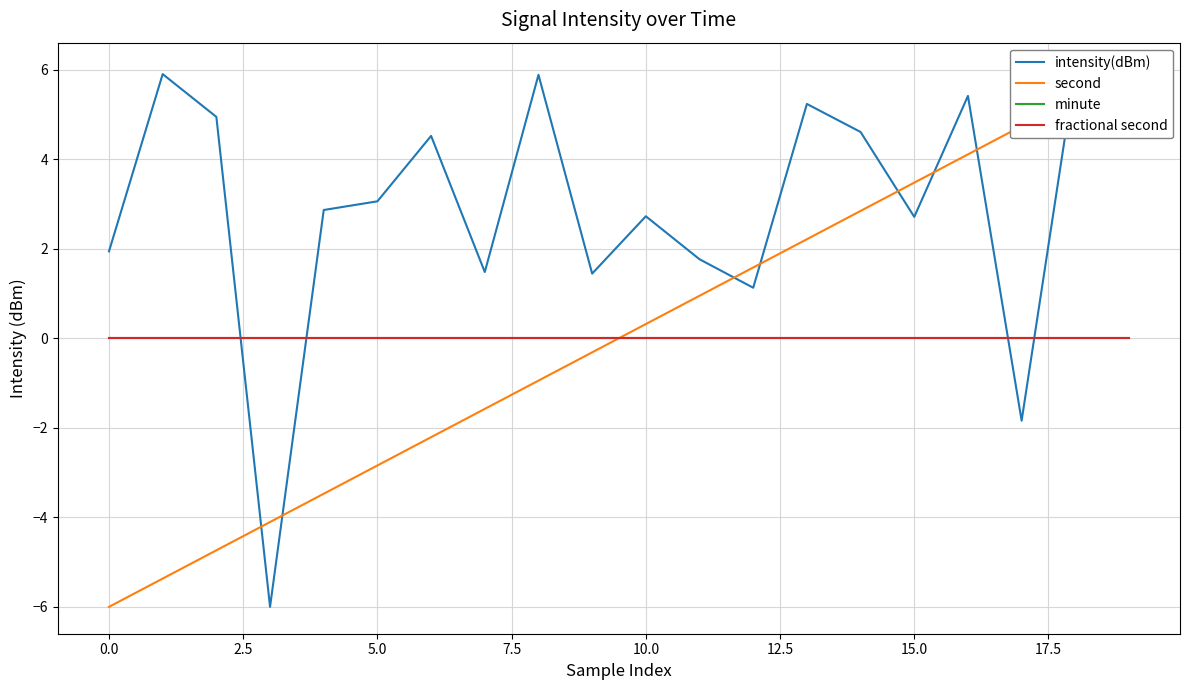

Which series has the widest spread of values?

intensity(dBm)